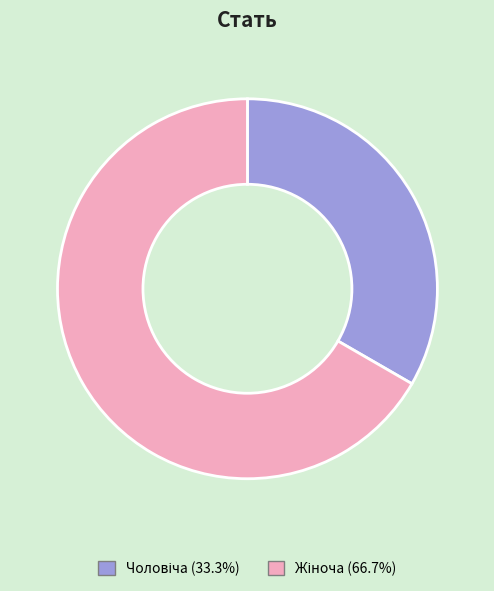

Does any single category account for the majority?

Yes